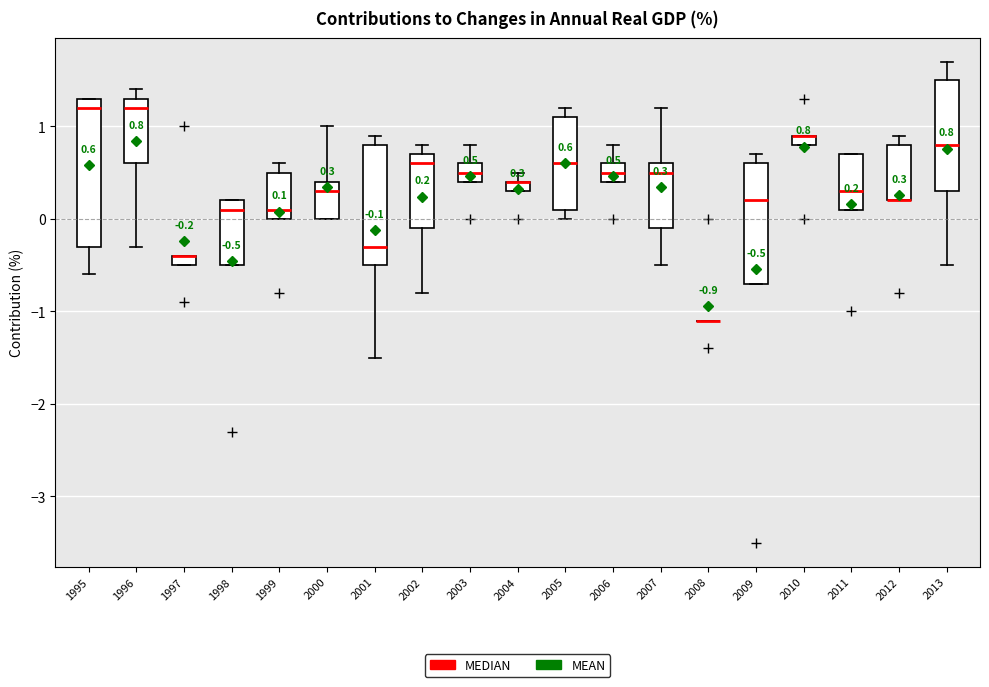

Comparing the boxes themselves (not the whiskers), which one is the tallest?

1995